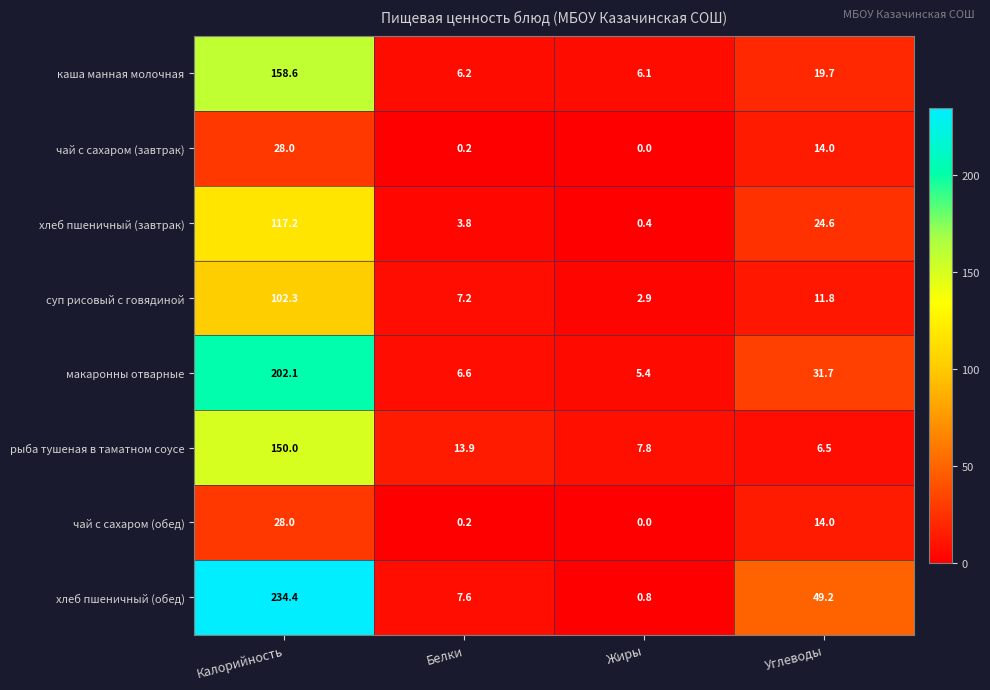

Is it true that макаронны отварные equals 331.2 at Калорийность?

False